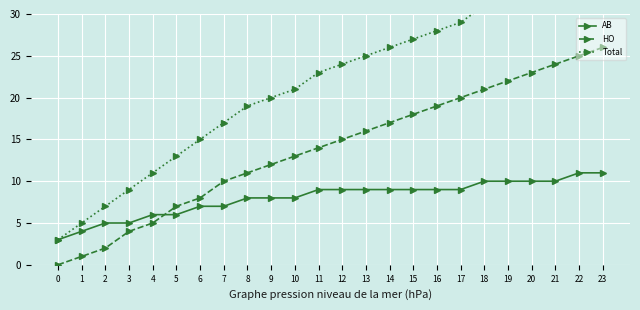

What is the value of the Total point at the 17th from the left?

28